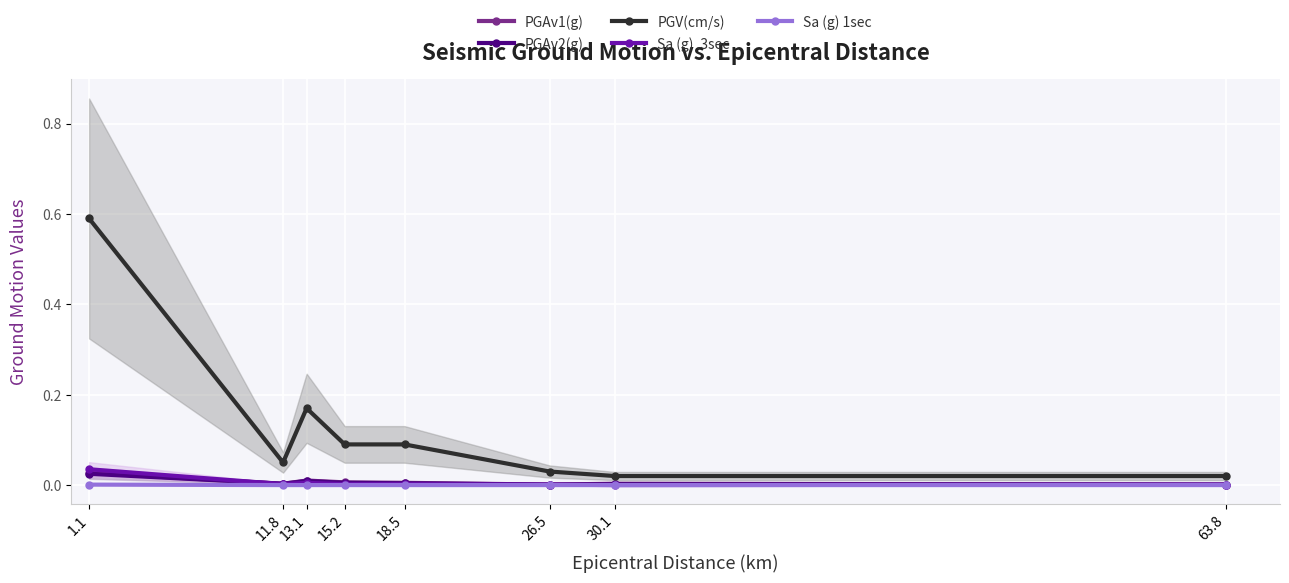

Is this an area chart (filled region under the line)?

No